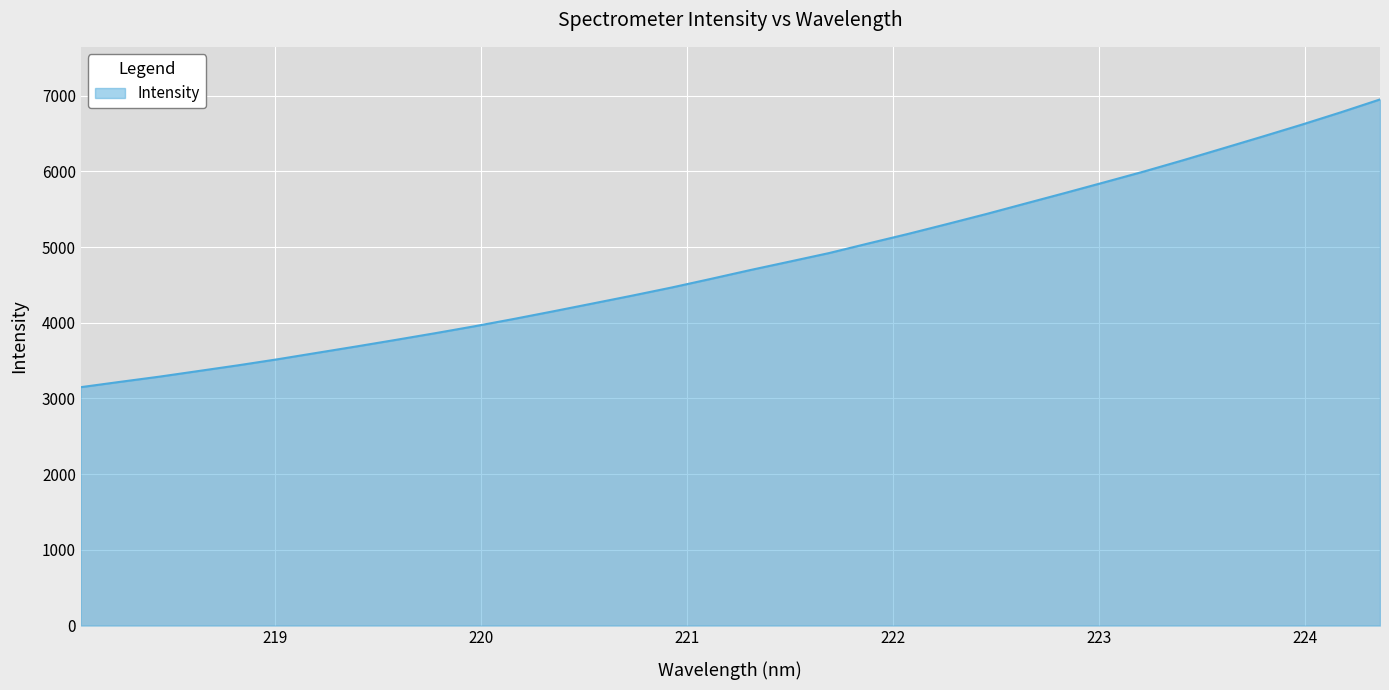

How many lines are shown in the chart?

1